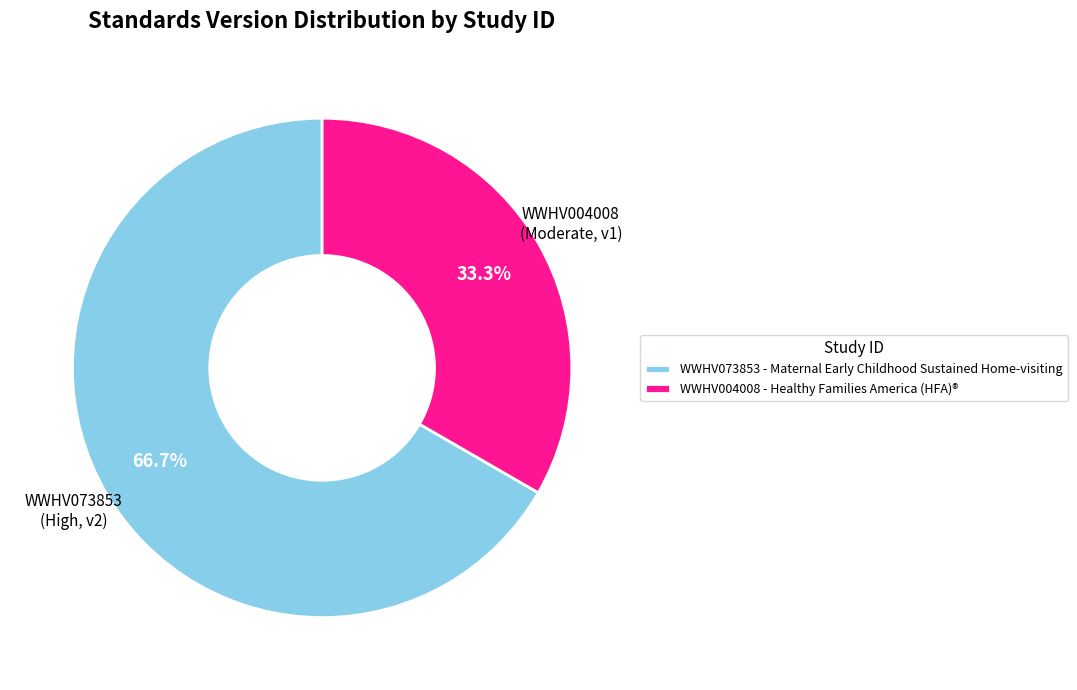

Which category accounts for the majority?

WWHV073853